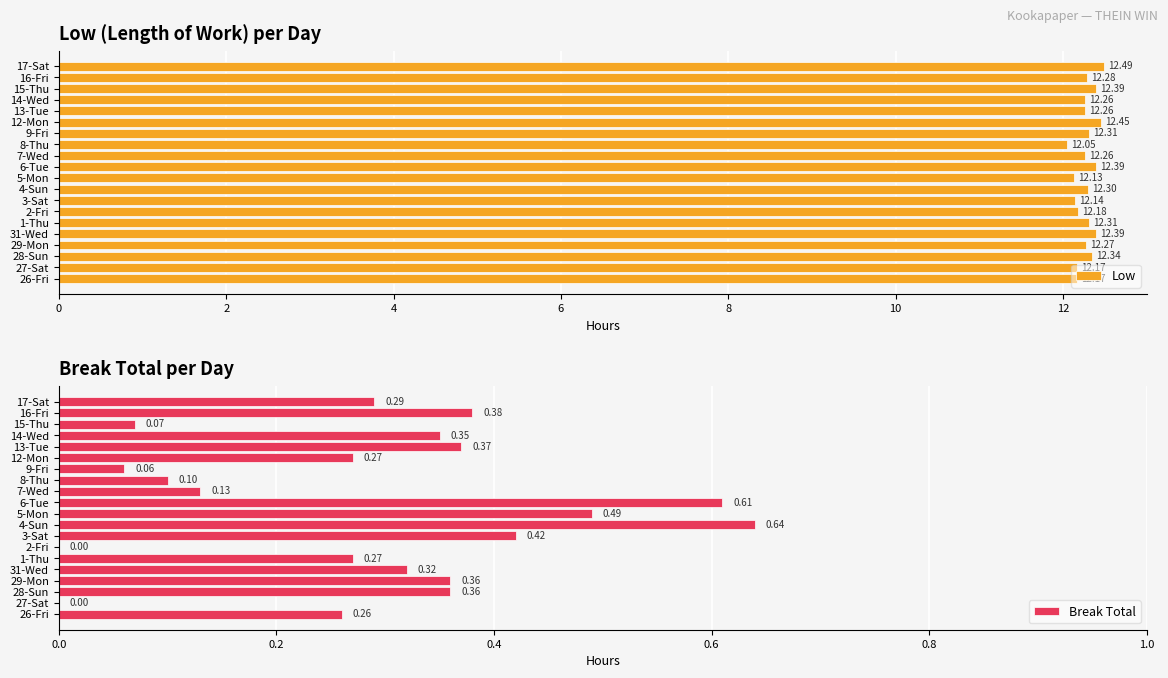

What is the difference between the second highest and second lowest values in the Low series?

0.3